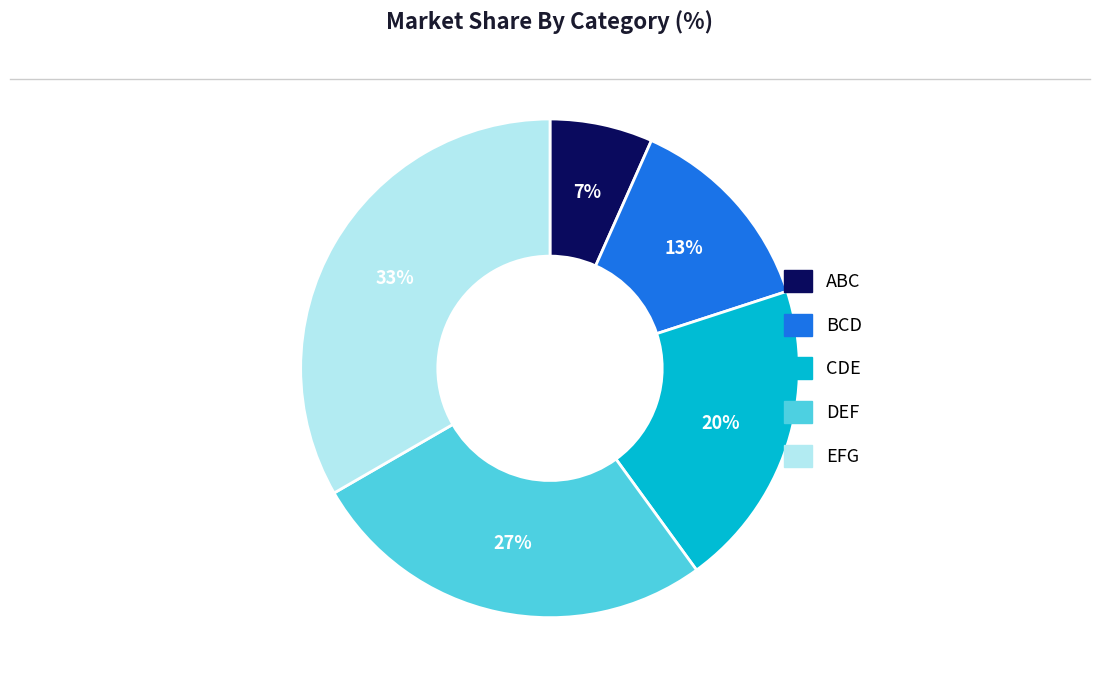

Count the number of slices in the pie.

5